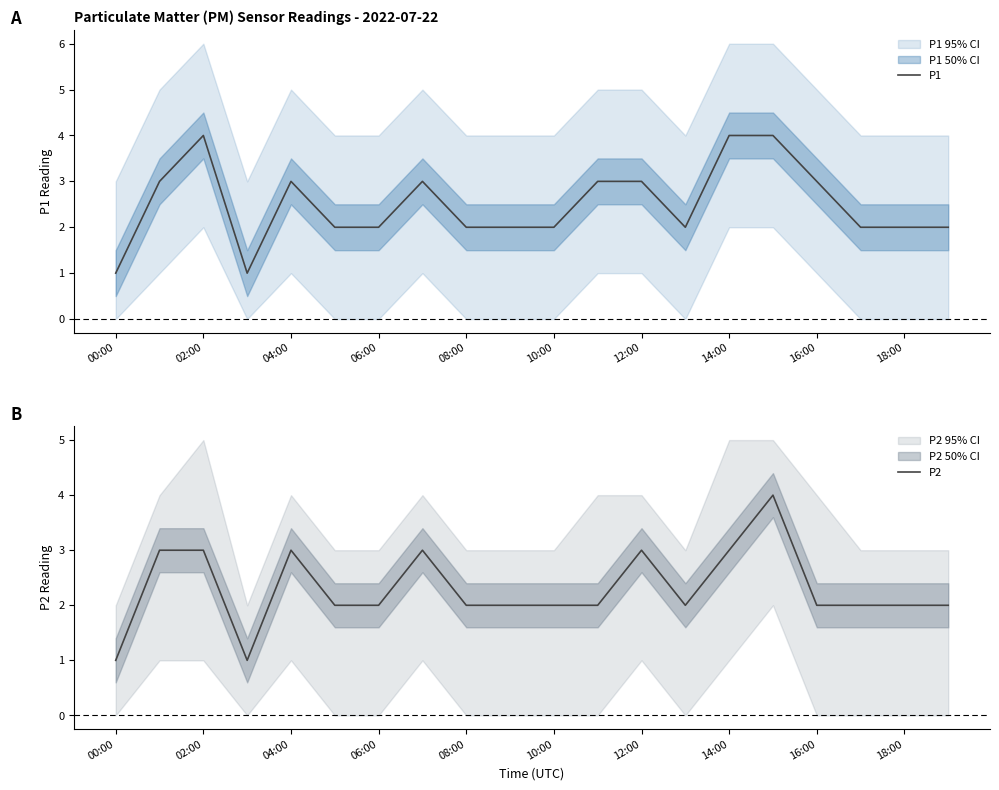

The P1 series shows 2 at 18:00. True or false?

True